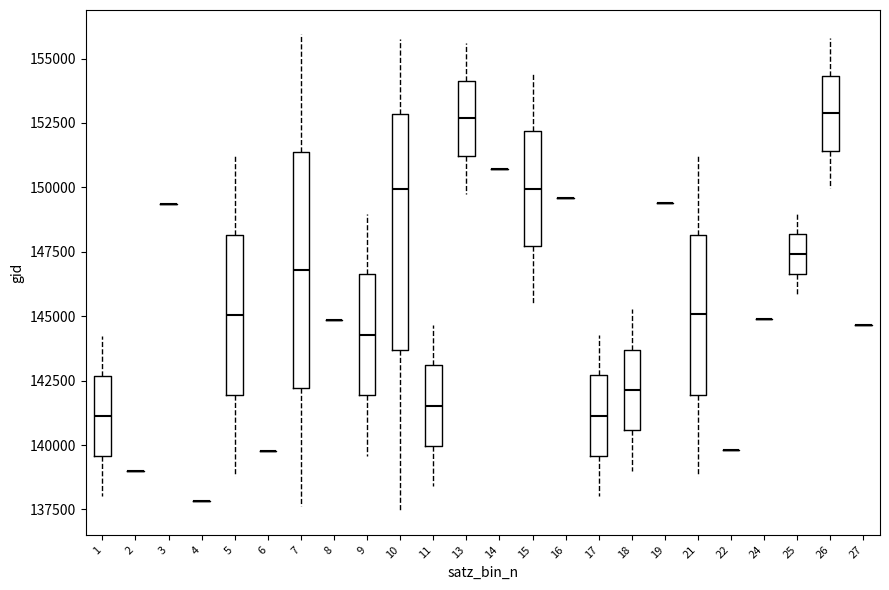

Where is the upper edge of the box at x = 15 on the y-axis? The values are not printed on the chart, so give them approximately, as read against the axis.

152000